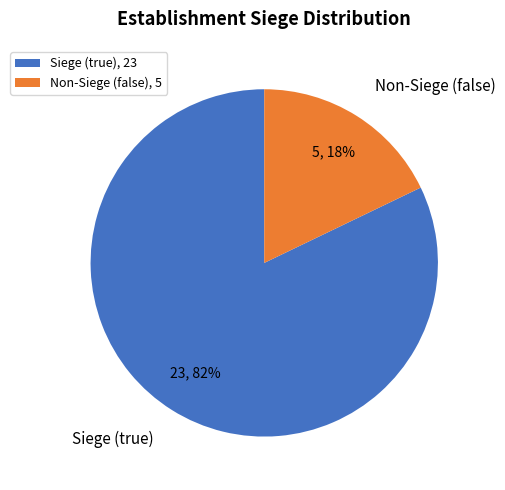

To the nearest percent, what is the average slice percentage?

50%